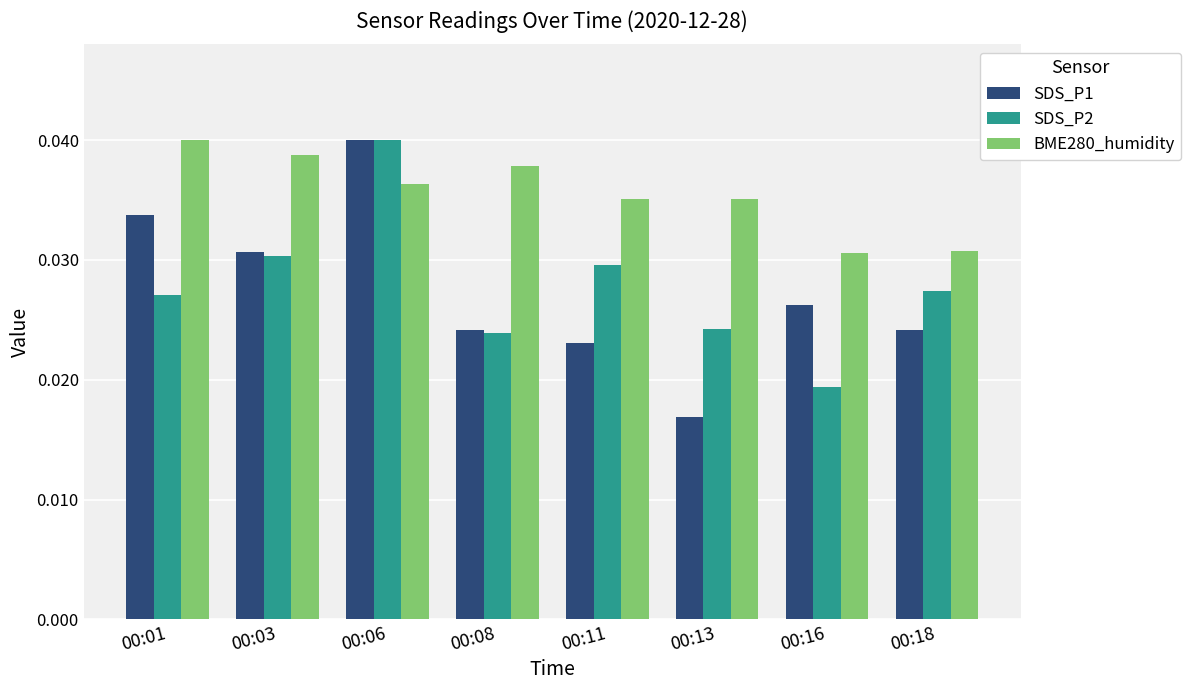

Is the value of SDS_P1 at 00:08 greater than the value of SDS_P2 at 00:01?

No